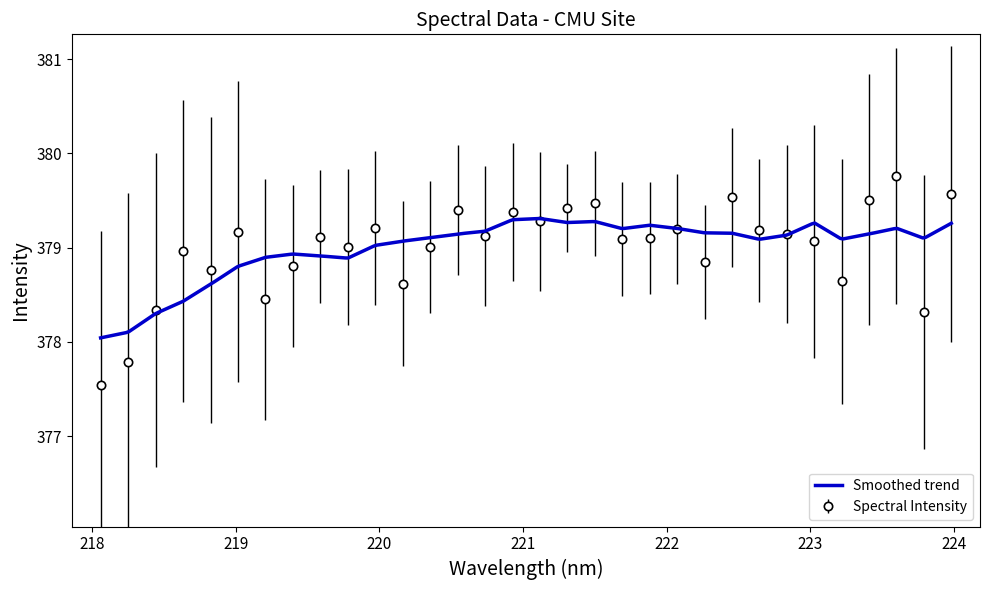

What is the highest value of the Spectral Intensity series?

379.8